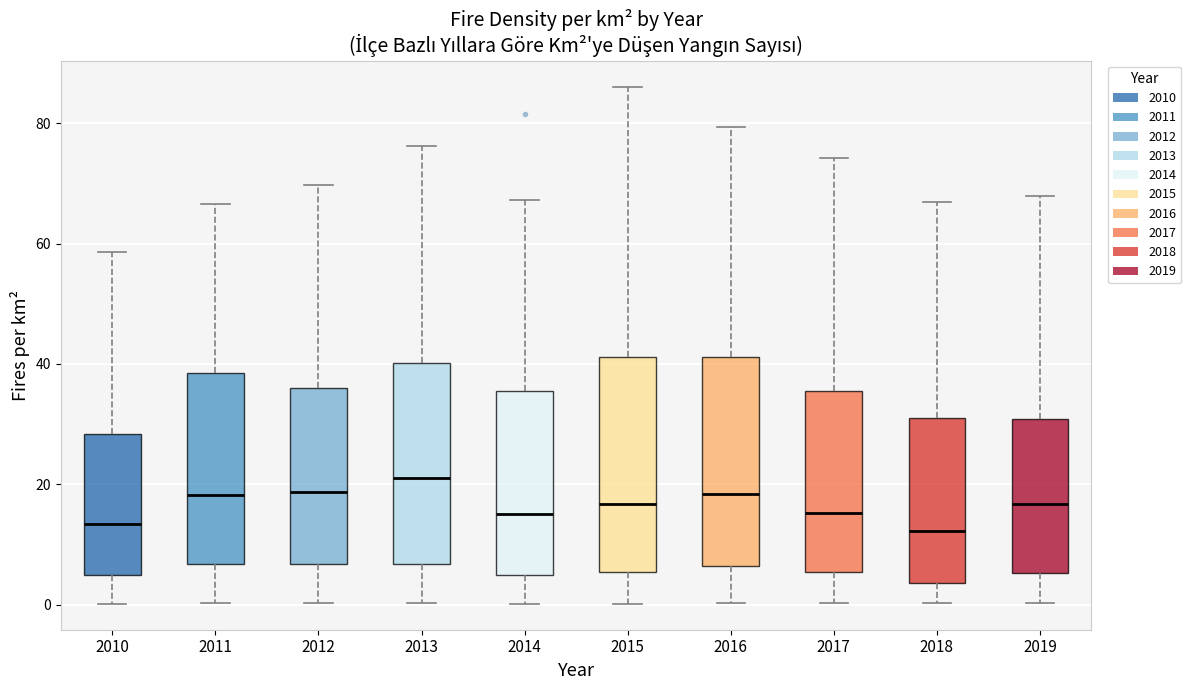

Reading left to right, read every box against the y-axis: the position of its median line, the range the box covers, and the ends of its whiskers. The values are not printed on the chart, so give them approximately, as read against the axis.

2010: median 14, box 4 to 28, whiskers 0 to 58
2011: median 18, box 6 to 38, whiskers 0 to 66
2012: median 18, box 6 to 36, whiskers 0 to 70
2013: median 22, box 6 to 40, whiskers 0 to 76
2014: median 16, box 4 to 36, whiskers 0 to 68
2015: median 16, box 6 to 42, whiskers 0 to 86
2016: median 18, box 6 to 42, whiskers 0 to 80
2017: median 16, box 6 to 36, whiskers 0 to 74
2018: median 12, box 4 to 32, whiskers 0 to 66
2019: median 16, box 6 to 30, whiskers 0 to 68